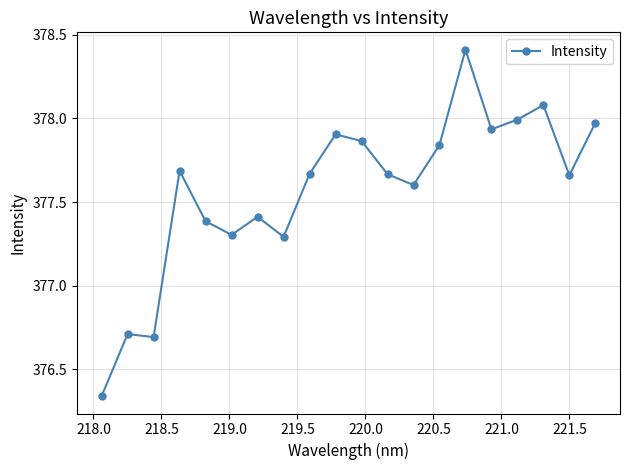

What is the value of the 18th point from the left?

378.1